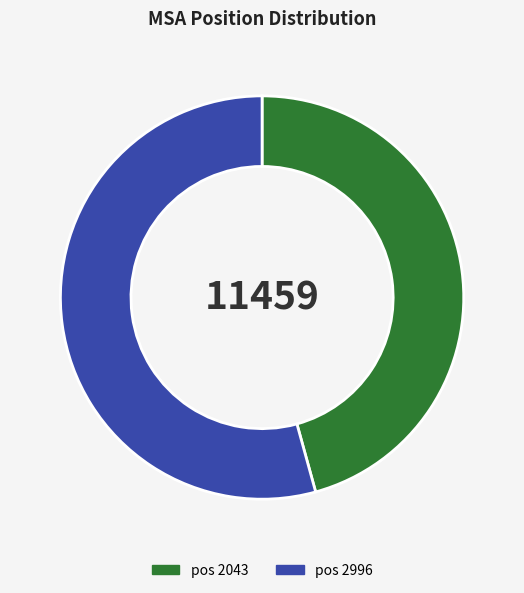

Is there any slice that represents more than half of the pie?

Yes